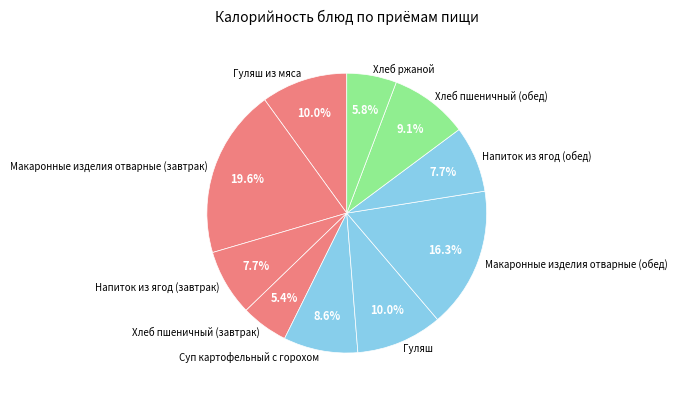

How much of the chart is everything except Макаронные изделия отварные (завтрак)?

80.4%